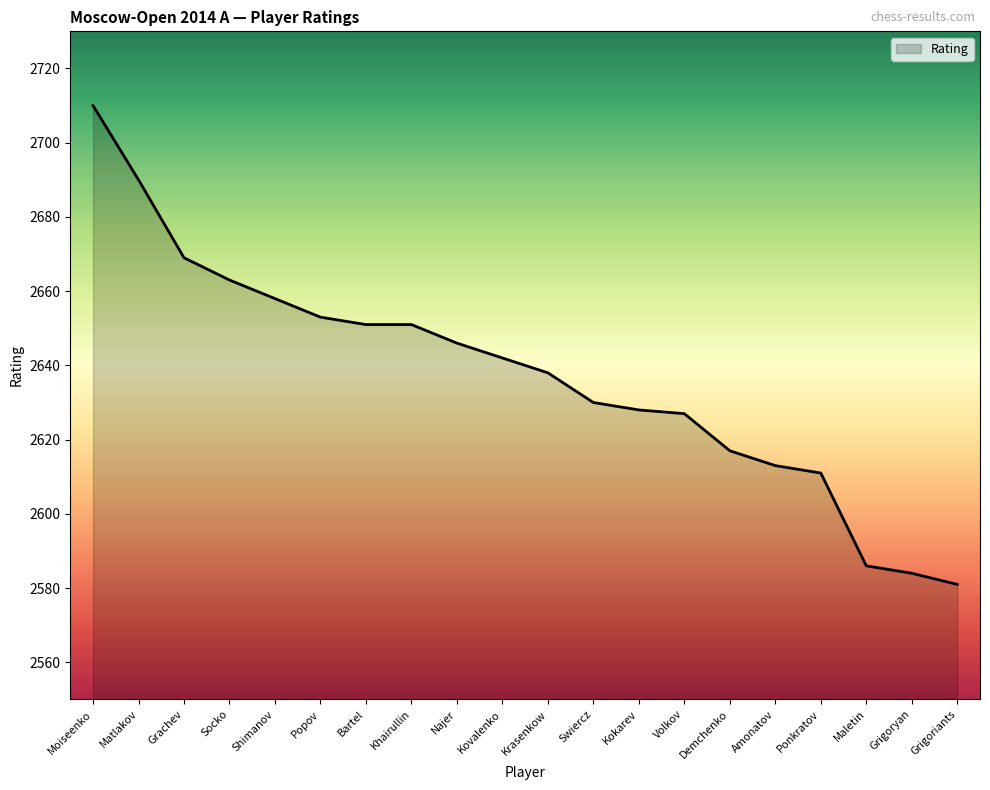

At which label is the value closest to 2645?

Najer